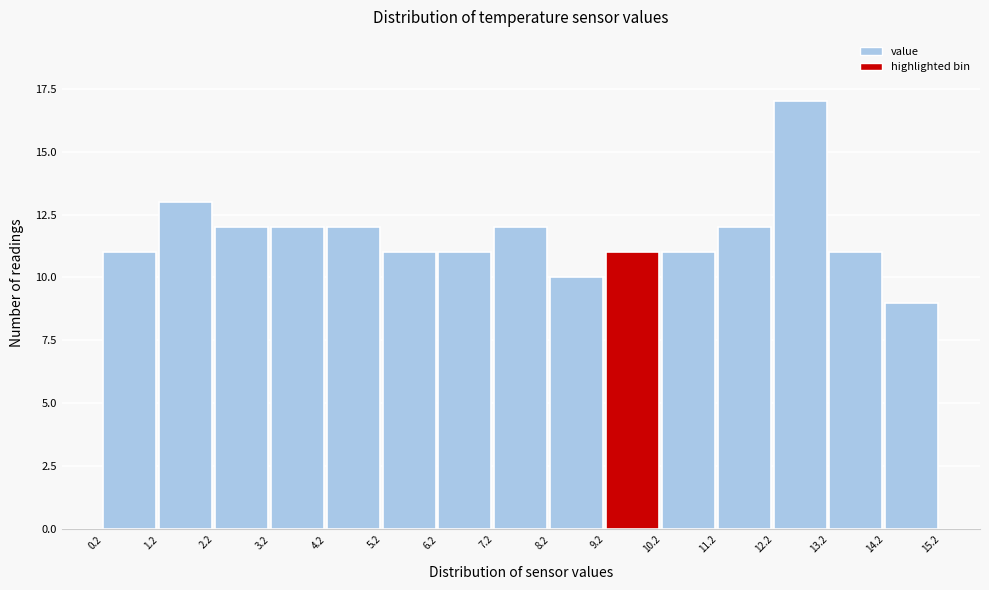

Reading left to right, list every bar in this chart as the range it spans on the x-axis followed by its height. The values are not printed on the chart, so give them approximately, as read against the axis.

0.2 to 1.2: 11
1.2 to 2.2: 13
2.2 to 3.2: 12
3.2 to 4.2: 12
4.2 to 5.2: 12
5.2 to 6.2: 11
6.2 to 7.2: 11
7.2 to 8.2: 12
8.2 to 9.2: 10
9.2 to 10.2: 11
10.2 to 11.2: 11
11.2 to 12.2: 12
12.2 to 13.2: 17
13.2 to 14.2: 11
14.2 to 15.2: 9